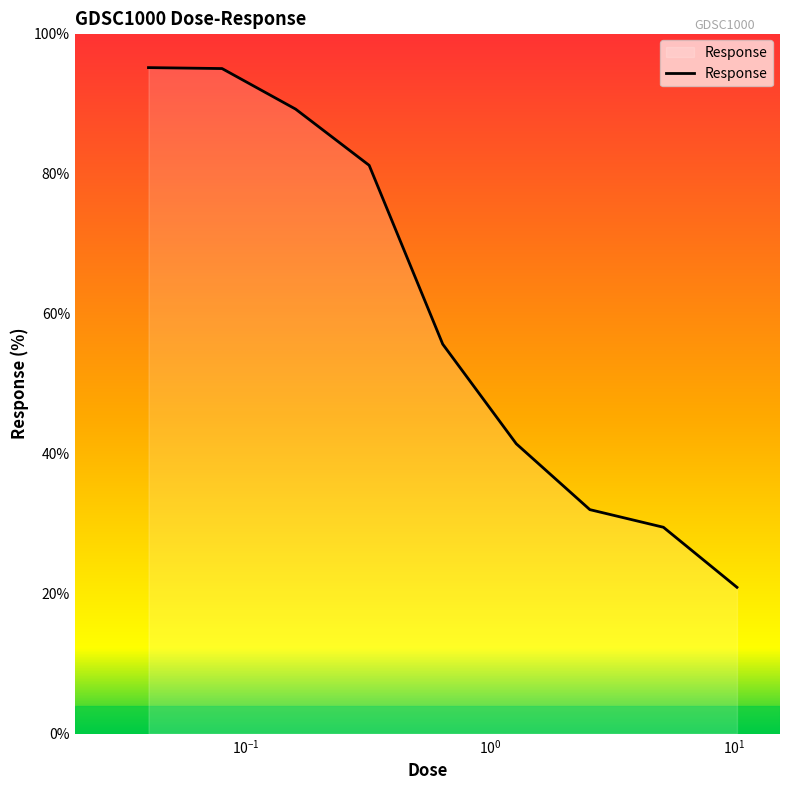

What is the minimum value shown in the chart?

20.9